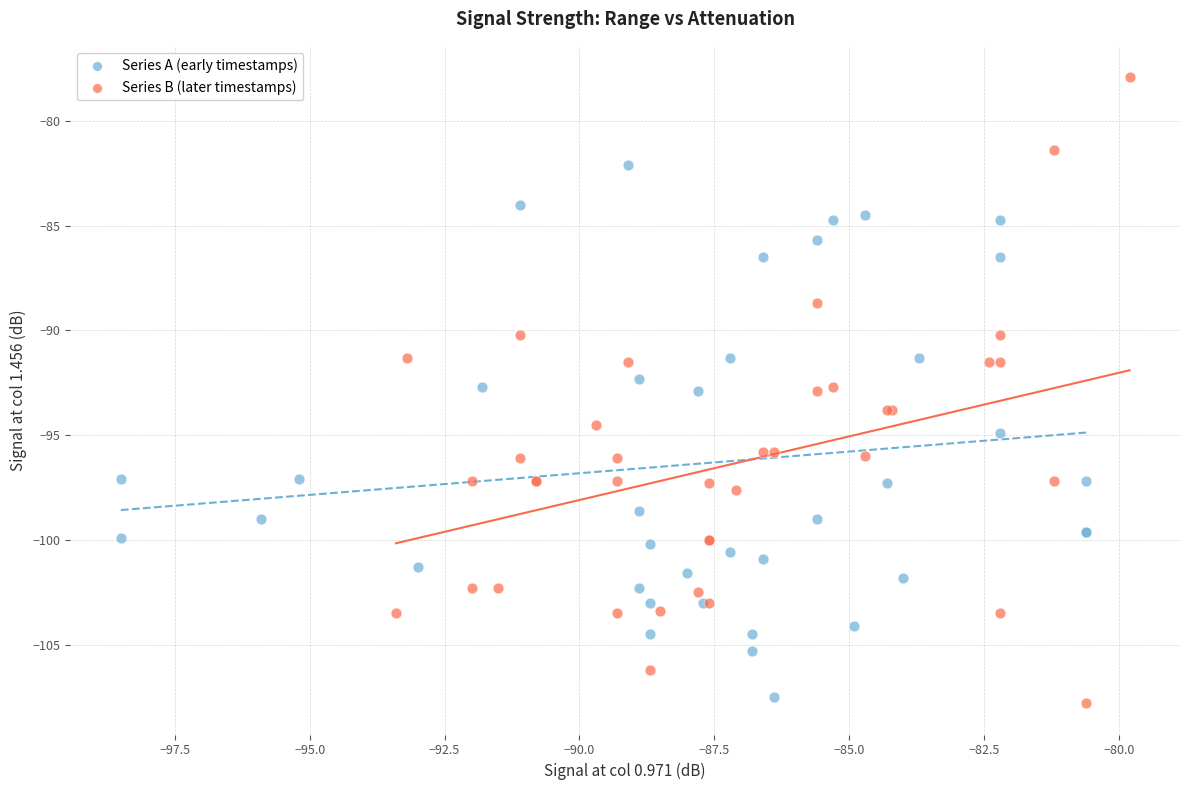

Which series has the largest Y range (max minus min)?

Series B (later timestamps)